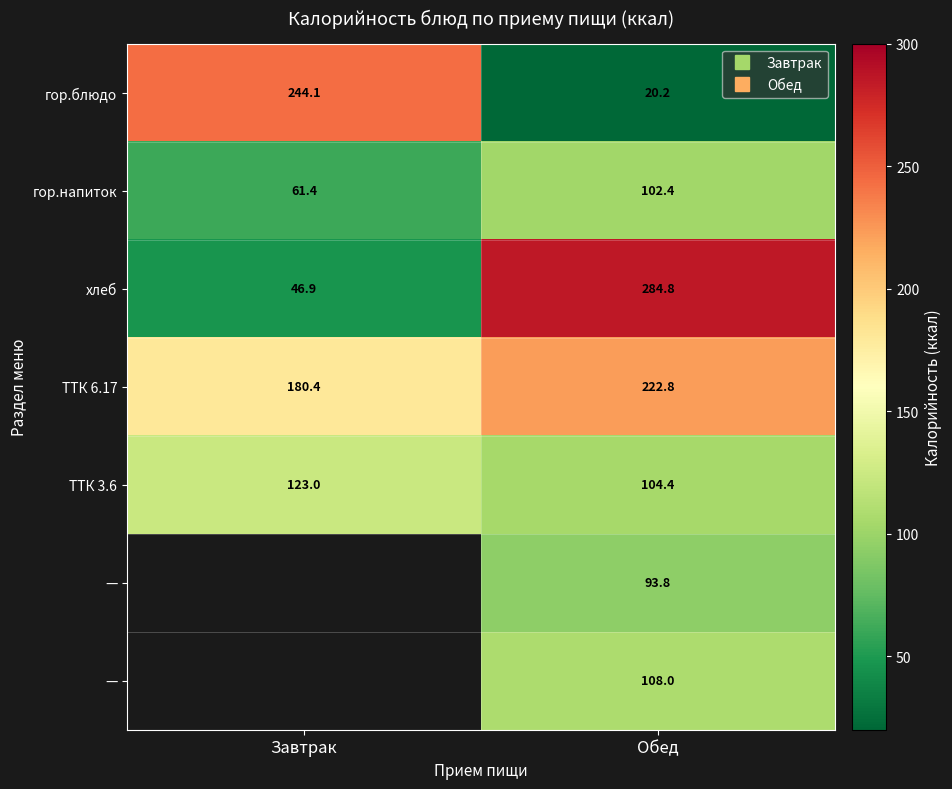

Which category has the lowest value across all series?

Обед